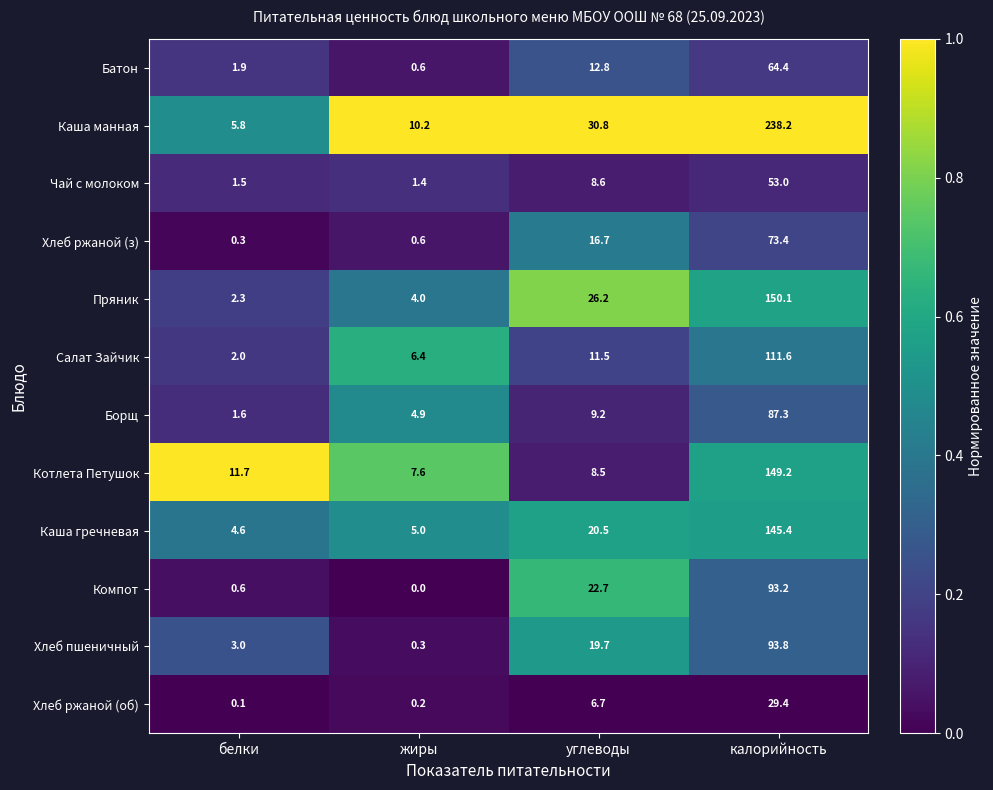

Where is Котлета Петушок nearest to the value 78?

белки